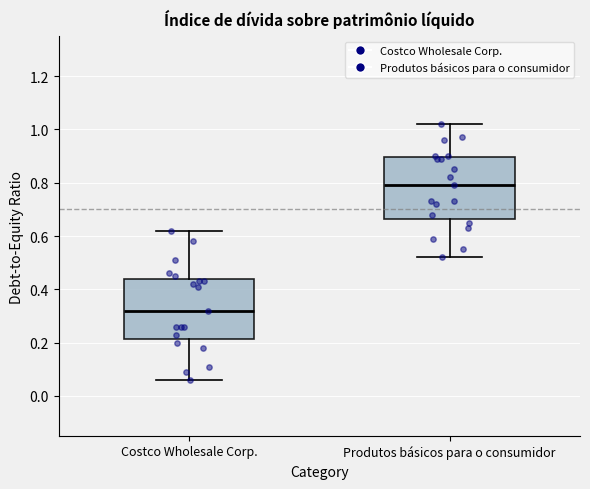

Reading left to right, read every box against the y-axis: the position of its median line, the range the box covers, and the ends of its whiskers. The values are not printed on the chart, so give them approximately, as read against the axis.

Costco Wholesale Corp.: median 0.32, box 0.22 to 0.44, whiskers 0.06 to 0.62
Produtos básicos para o consumidor: median 0.80, box 0.66 to 0.90, whiskers 0.52 to 1.02